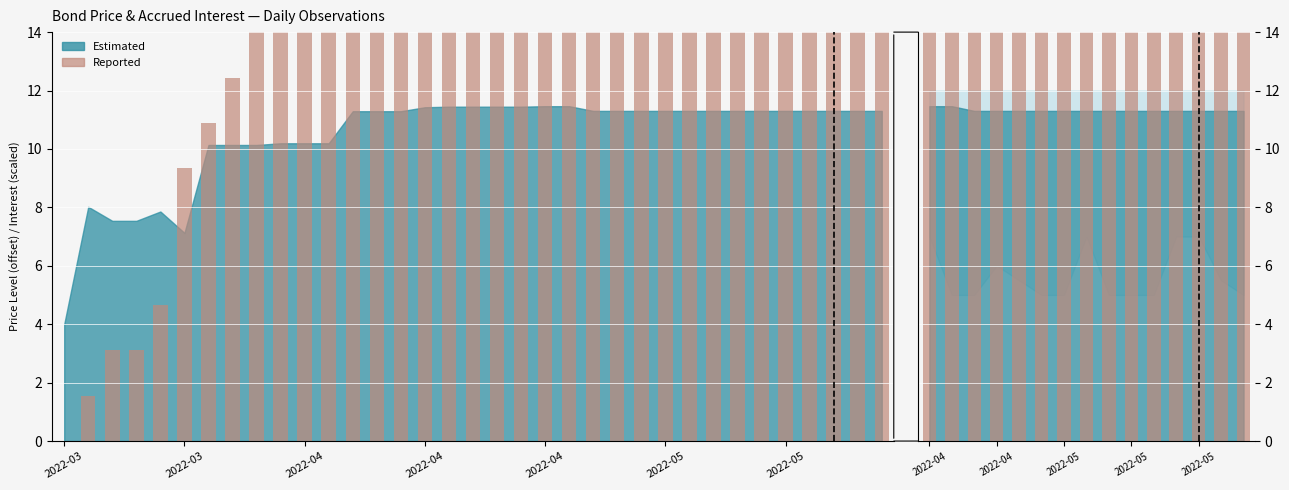

What is the maximum value shown in the chart?

76.2